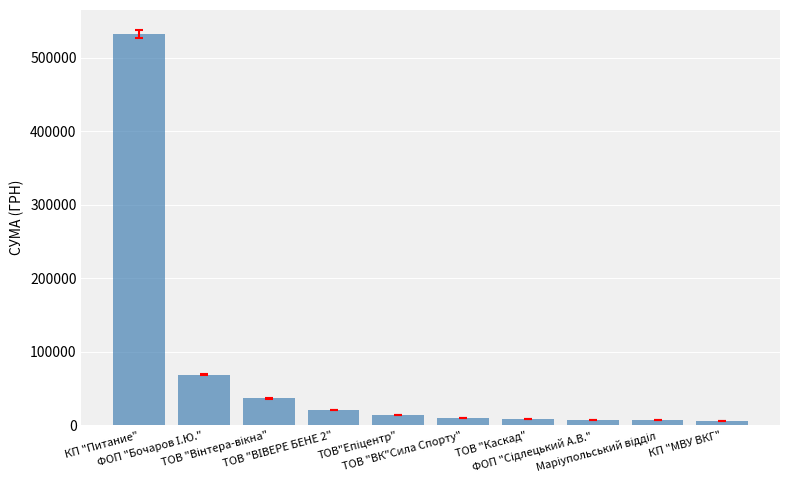

How many bars are there in total?

10